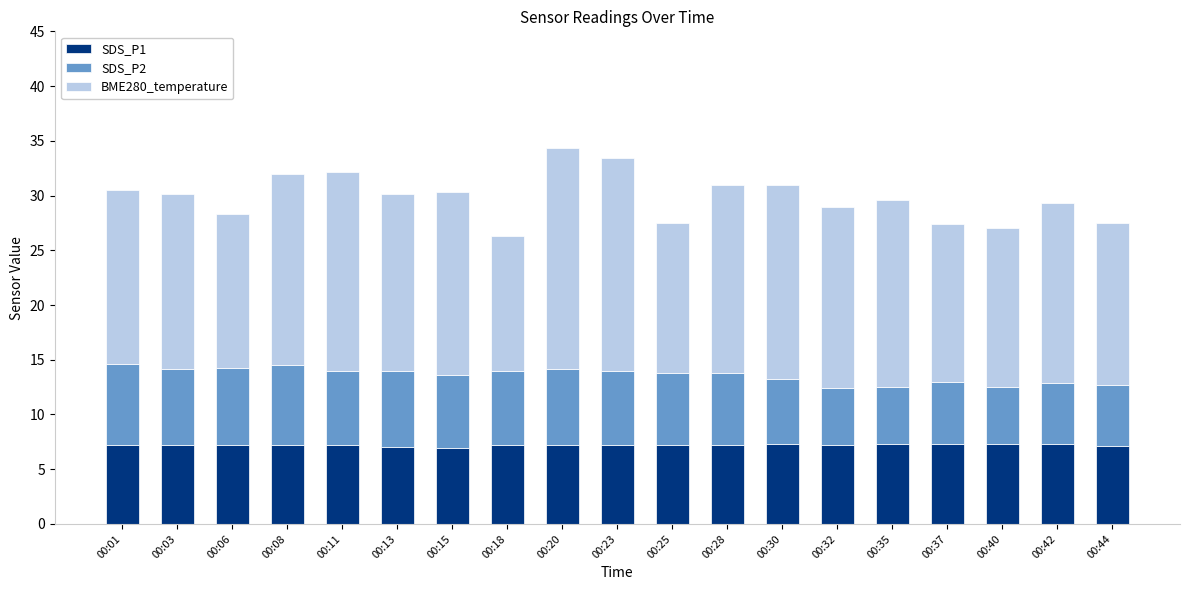

What is the total value across all series at 00:35?

29.6